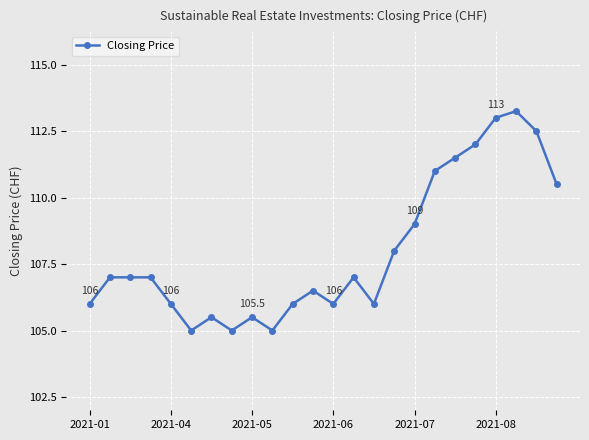

What is the smallest value displayed?

105.0